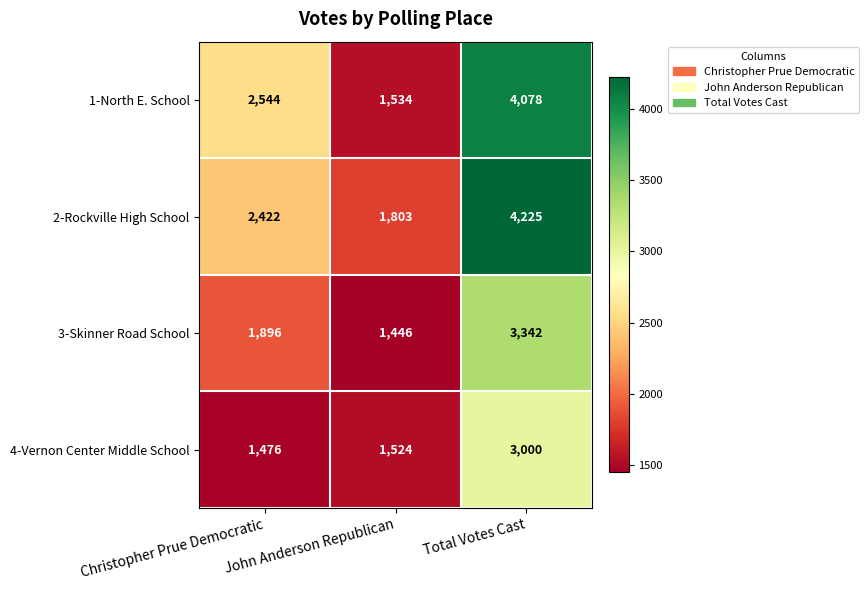

Is the value of 2-Rockville High School at Christopher Prue Democratic greater than the value of 4-Vernon Center Middle School at Christopher Prue Democratic?

Yes